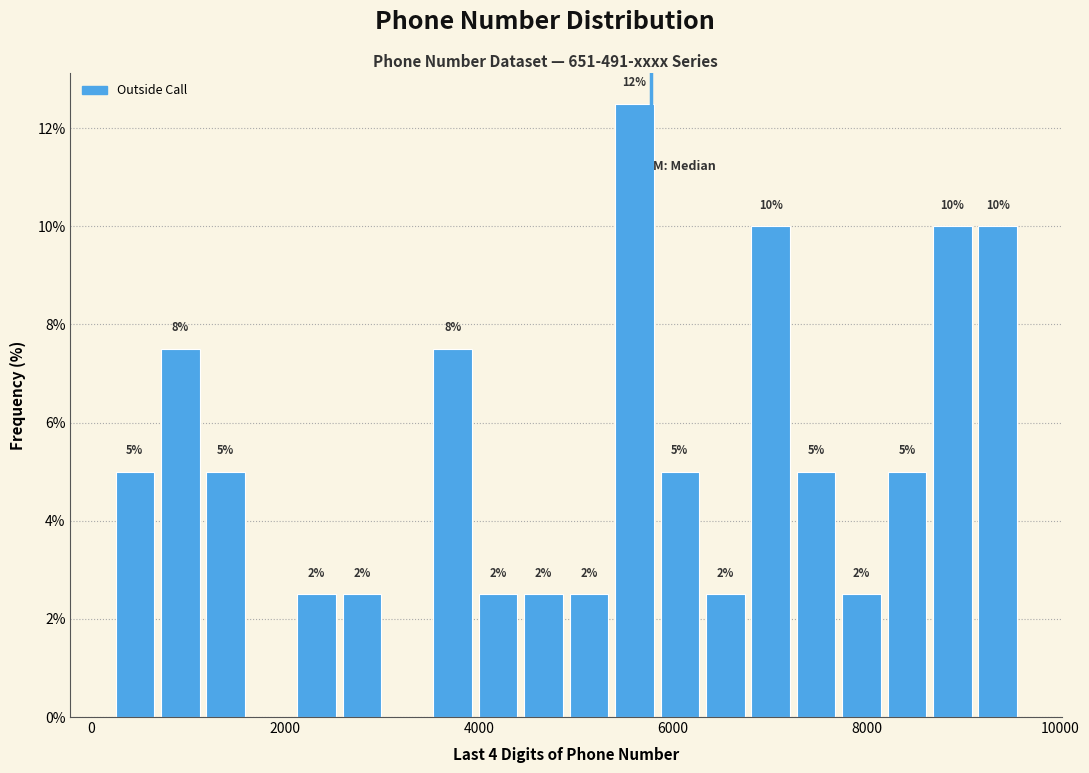

Read against the x-axis, roughly where is the centre of the tallest bar?

5600